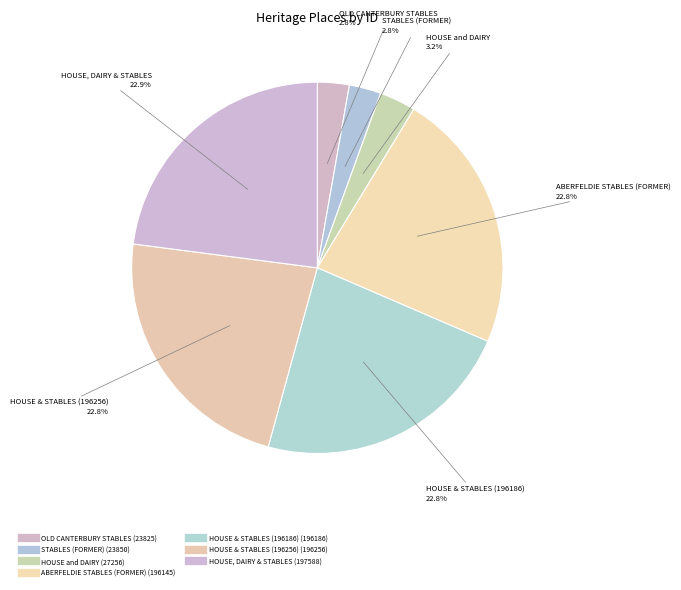

How many segments does this pie chart have?

7